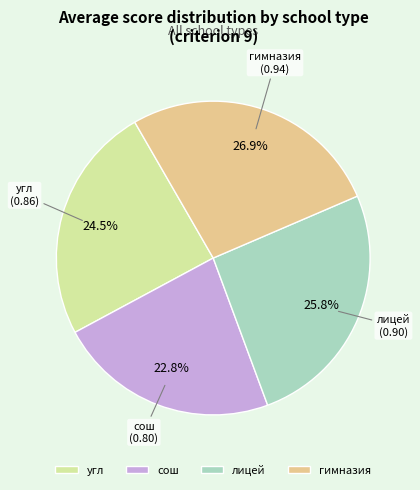

Does any single category account for the majority?

No